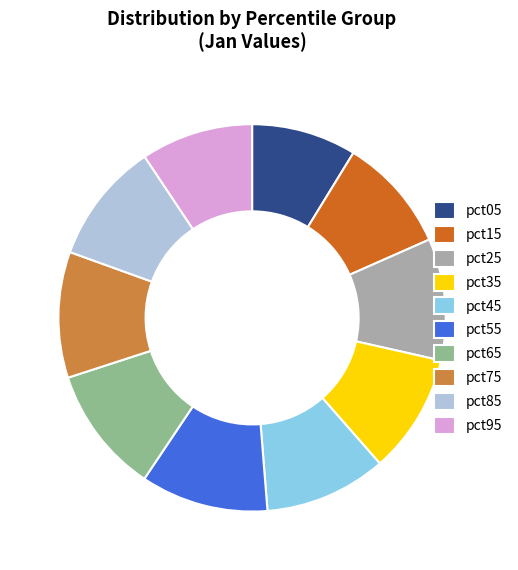

Is there a majority slice in this chart?

No